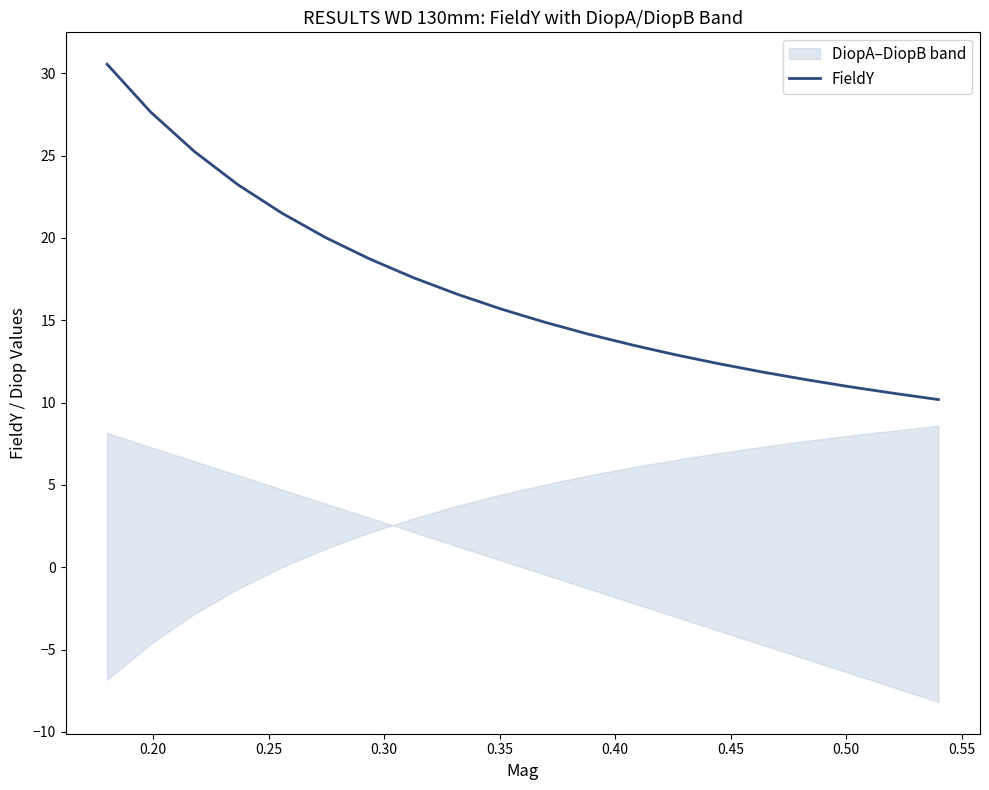

What is the lowest value of the FieldY series?

10.2